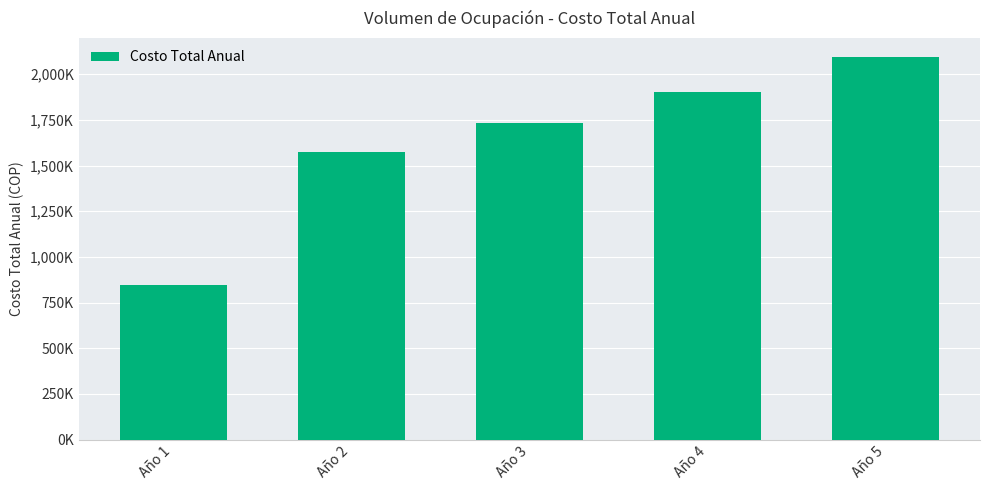

List the labels in order of value, largest first.

Año 5, Año 4, Año 3, Año 2, Año 1